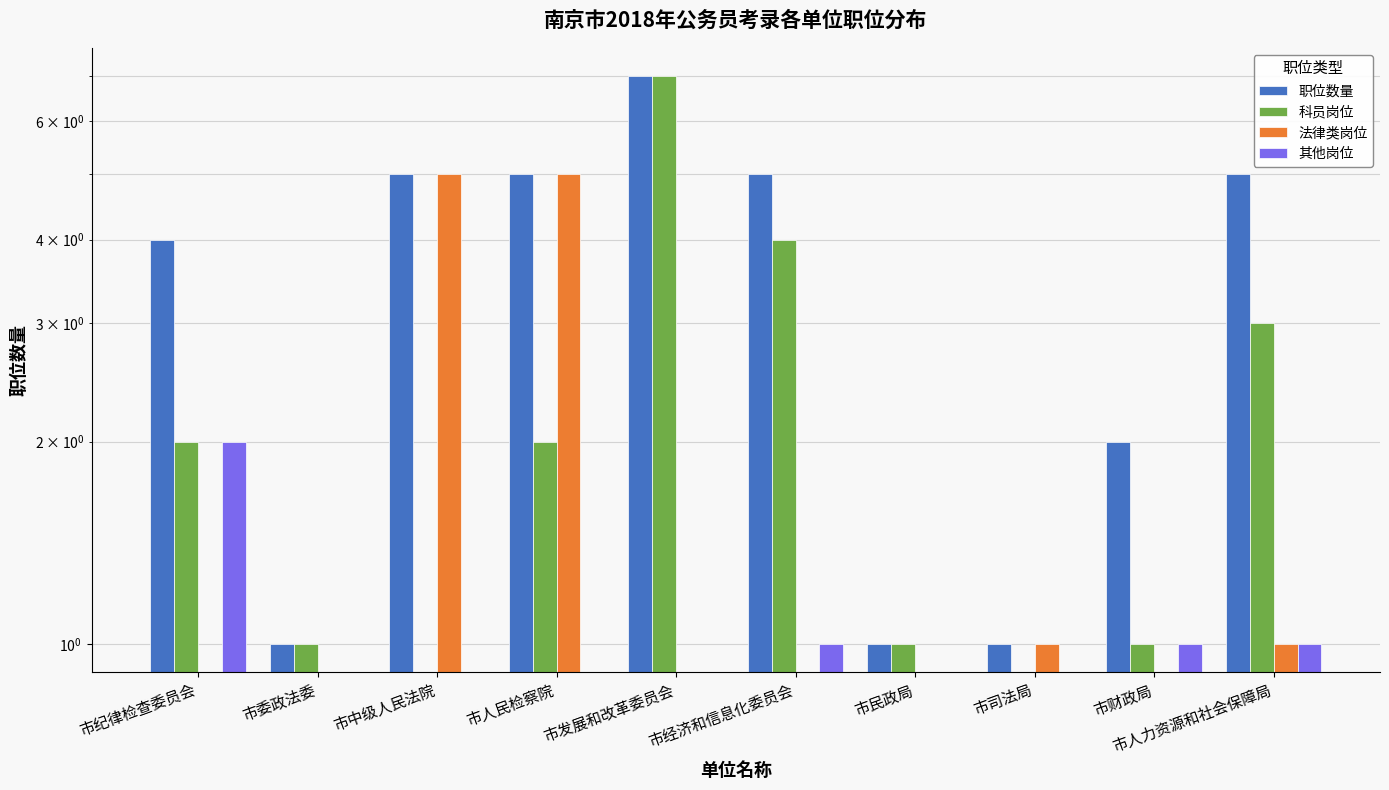

At which category is the sum across all series the highest?

市发展和改革委员会